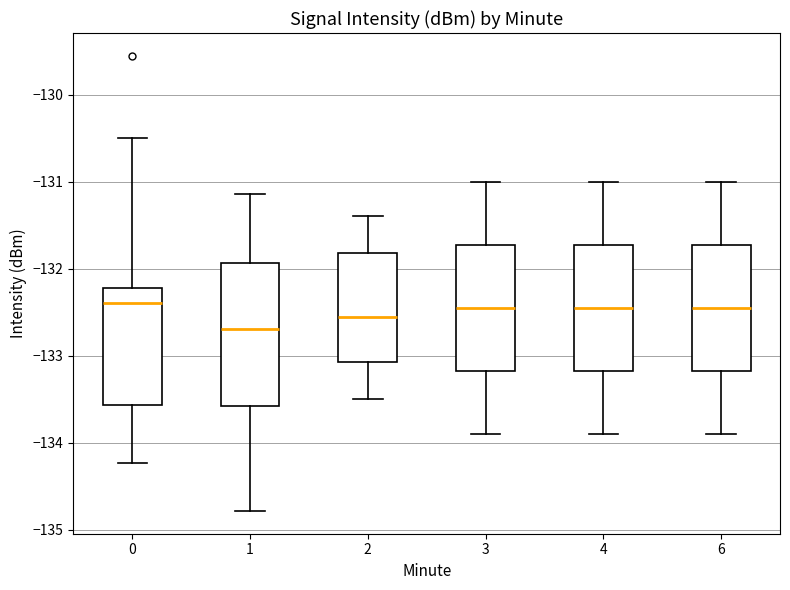

Reading left to right, transcribe this box plot: for each box, give where its median line is, the range the box spans, and where its two whiskers end, as read against the y-axis. The values are not printed on the chart, so give them approximately, as read against the axis.

0: median -132.4, box -133.6 to -132.2, whiskers -134.2 to -130.5
1: median -132.7, box -133.6 to -131.9, whiskers -134.8 to -131.1
2: median -132.5, box -133.1 to -131.8, whiskers -133.5 to -131.4
3: median -132.4, box -133.2 to -131.7, whiskers -133.9 to -131.0
4: median -132.4, box -133.2 to -131.7, whiskers -133.9 to -131.0
6: median -132.4, box -133.2 to -131.7, whiskers -133.9 to -131.0